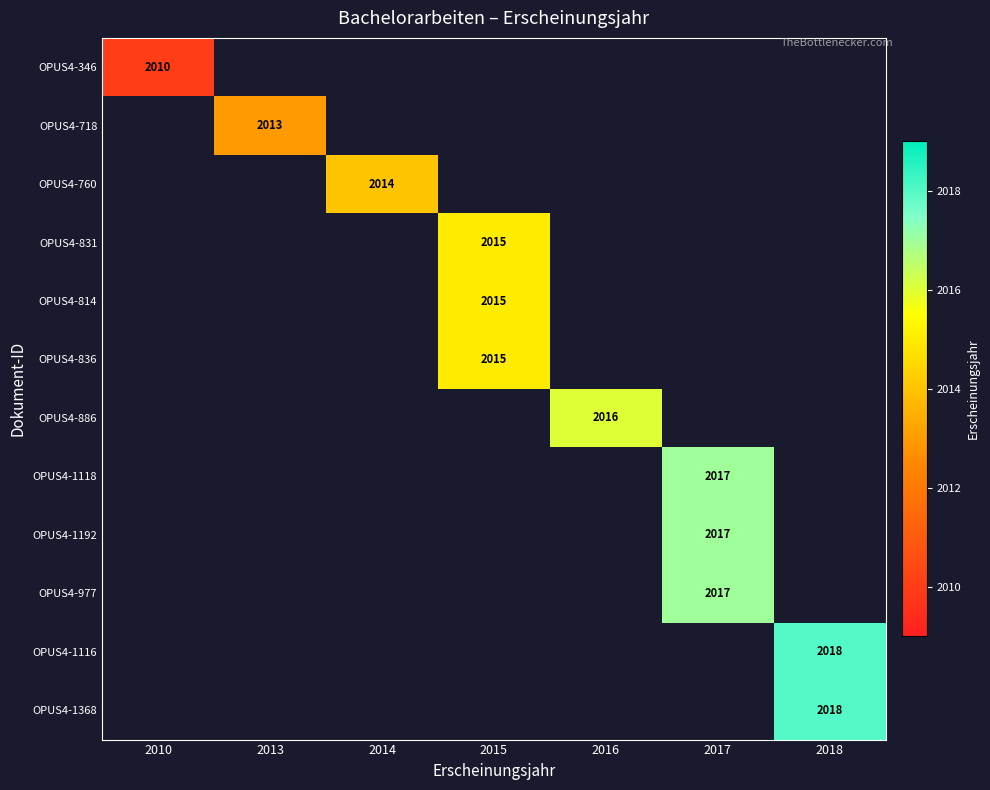

The value of OPUS4-1368 at 2018 is 2900. True or false?

False